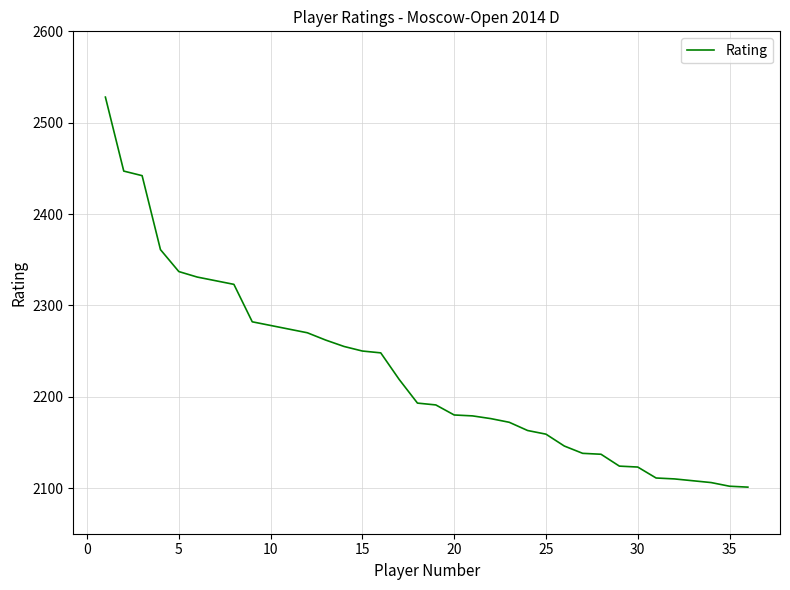

What is the maximum value shown in the chart?

2528